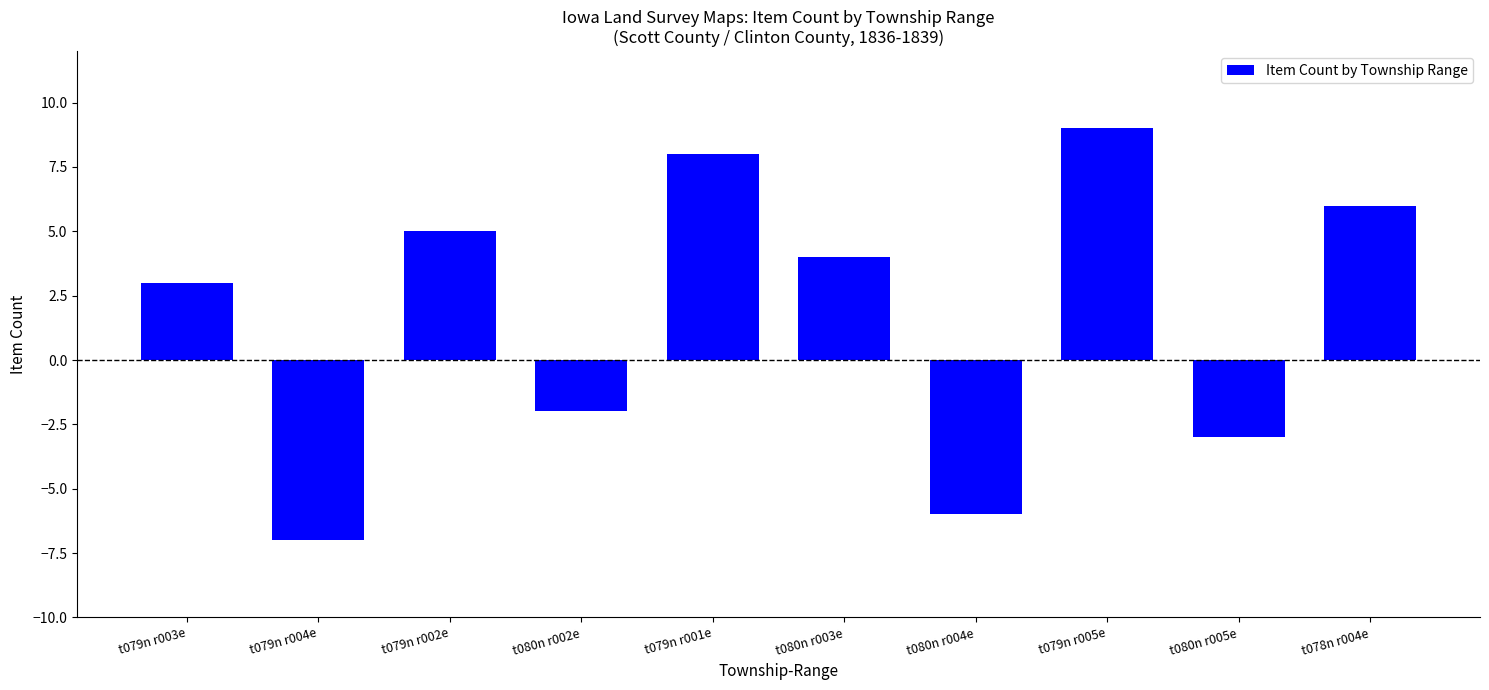

What is the value of the 4th bar from the left?

-2